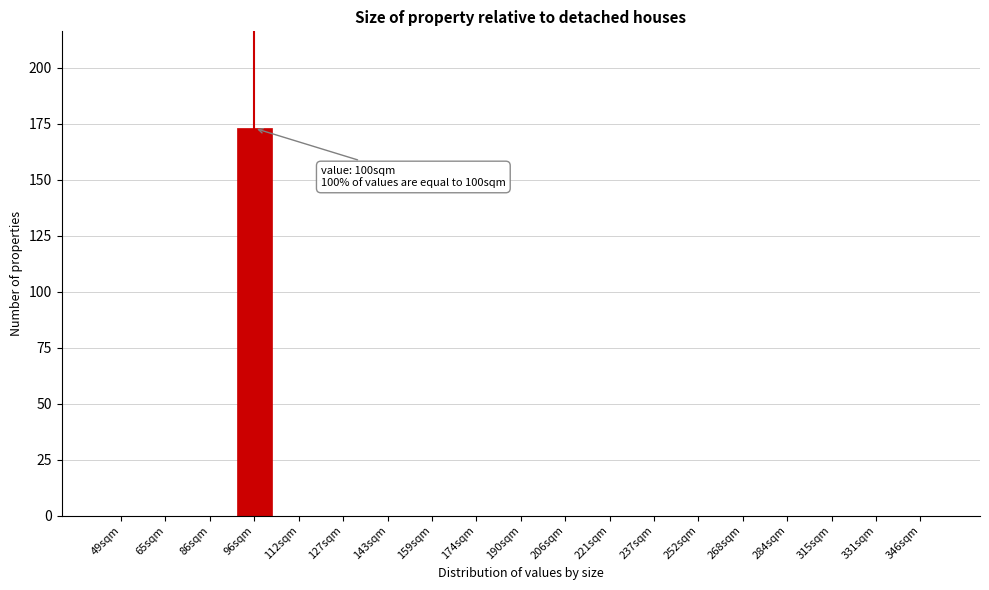

Reading left to right, transcribe all the data shown in this chart.

49sqm=0	65sqm=0	86sqm=0	96sqm=173	112sqm=0	127sqm=0	143sqm=0	159sqm=0	174sqm=0	190sqm=0	206sqm=0	221sqm=0	237sqm=0	252sqm=0	268sqm=0	284sqm=0	315sqm=0	331sqm=0	346sqm=0